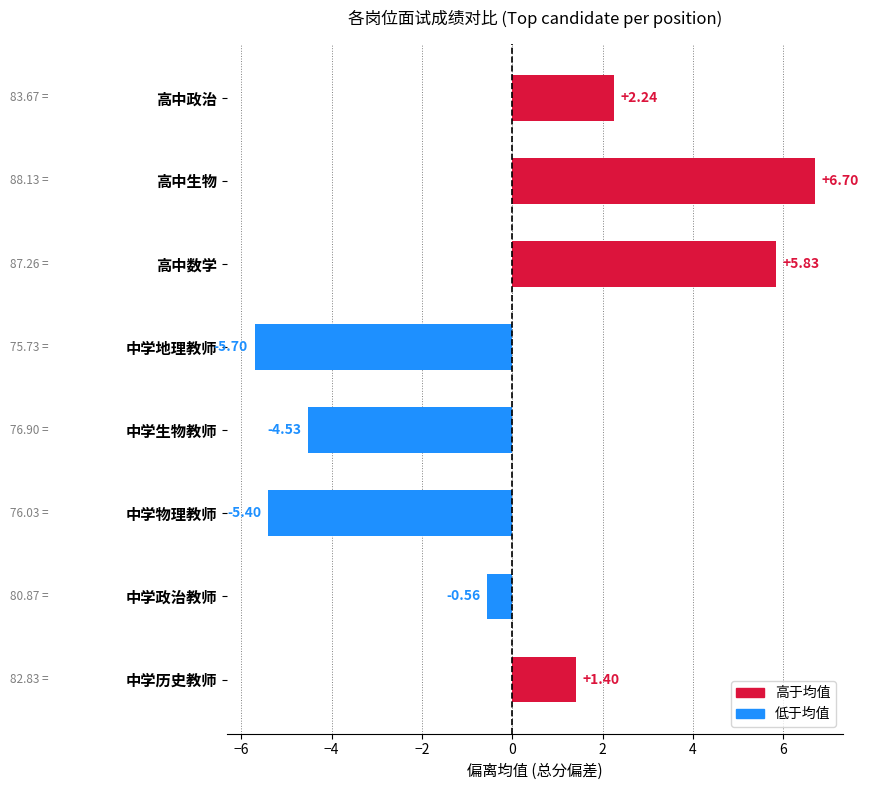

List the labels in order of value, smallest first.

中学地理教师, 中学物理教师, 中学生物教师, 中学政治教师, 中学历史教师, 高中政治, 高中数学, 高中生物